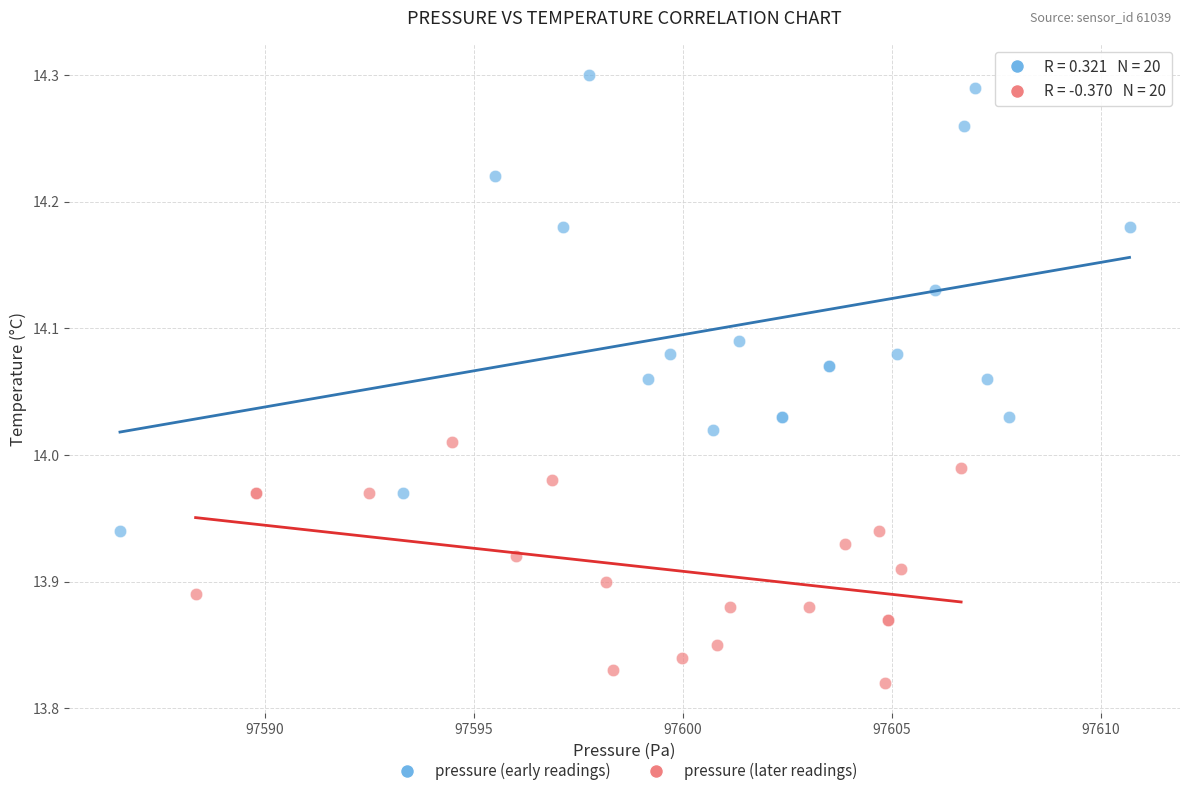

Which series reaches the maximum Y coordinate?

pressure (early readings)